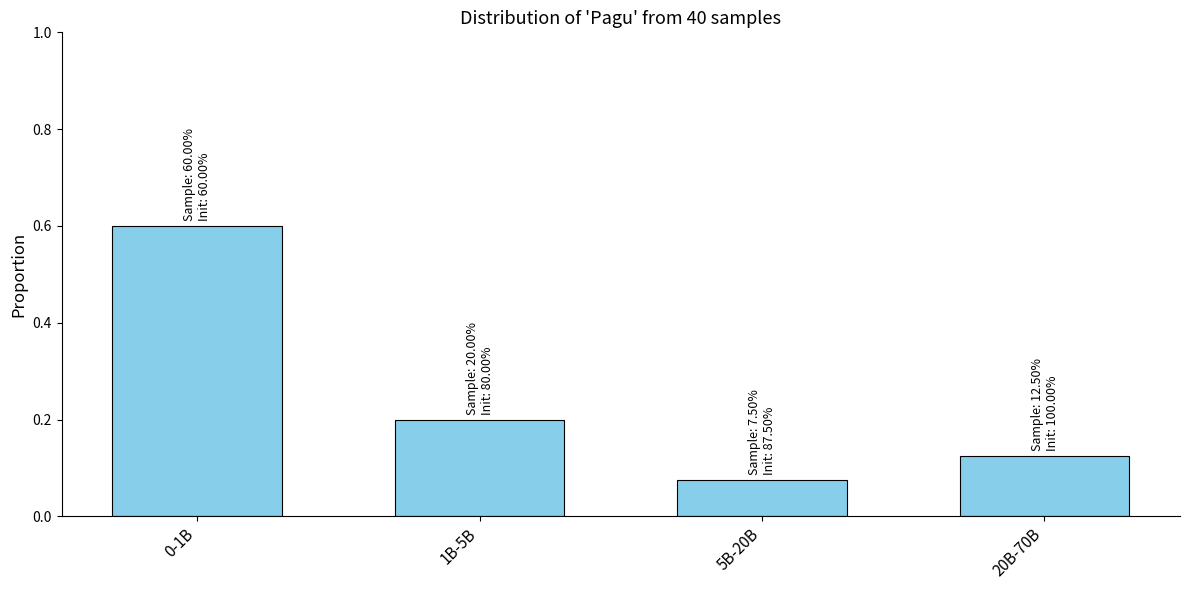

What is the difference between the maximum and minimum values?

0.5